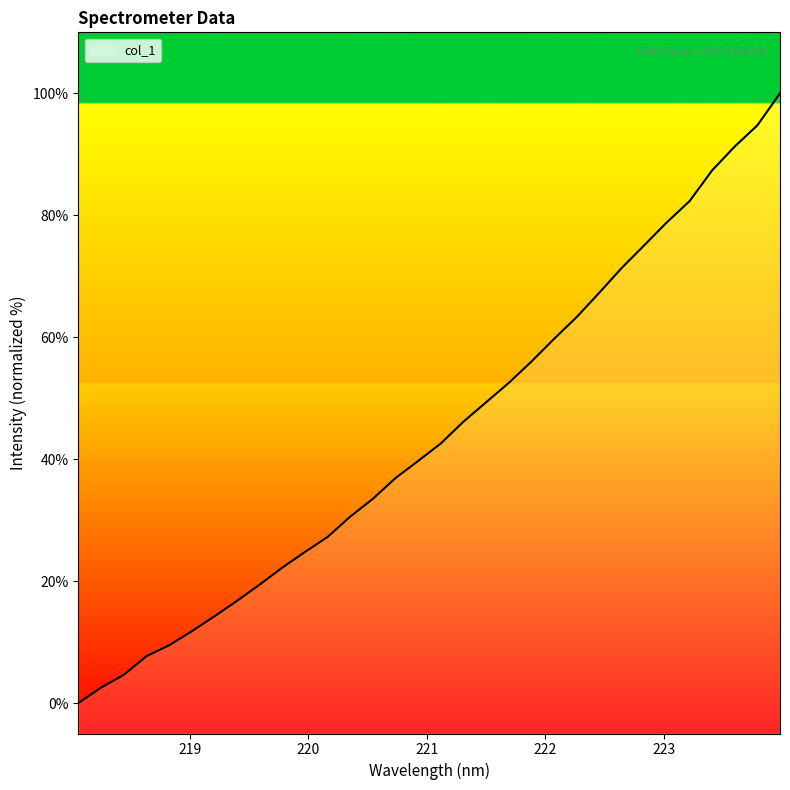

What is the label of the 4th point from the right?

223.408